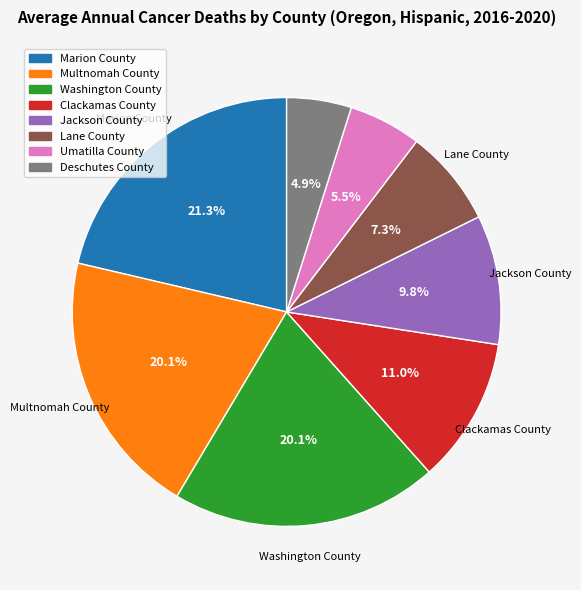

To the nearest percent, what is the difference between the largest and smallest slice percentages?

16%